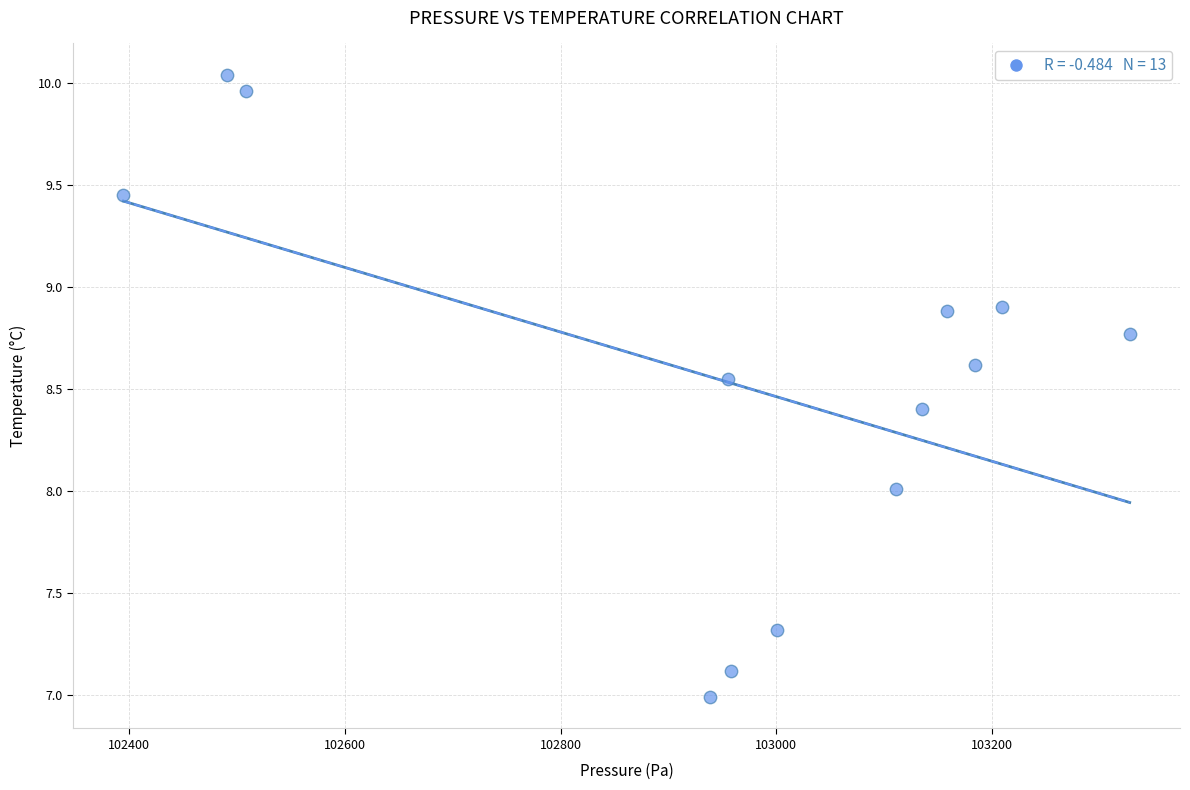

What is the range of X values (max minus min)?

933.1